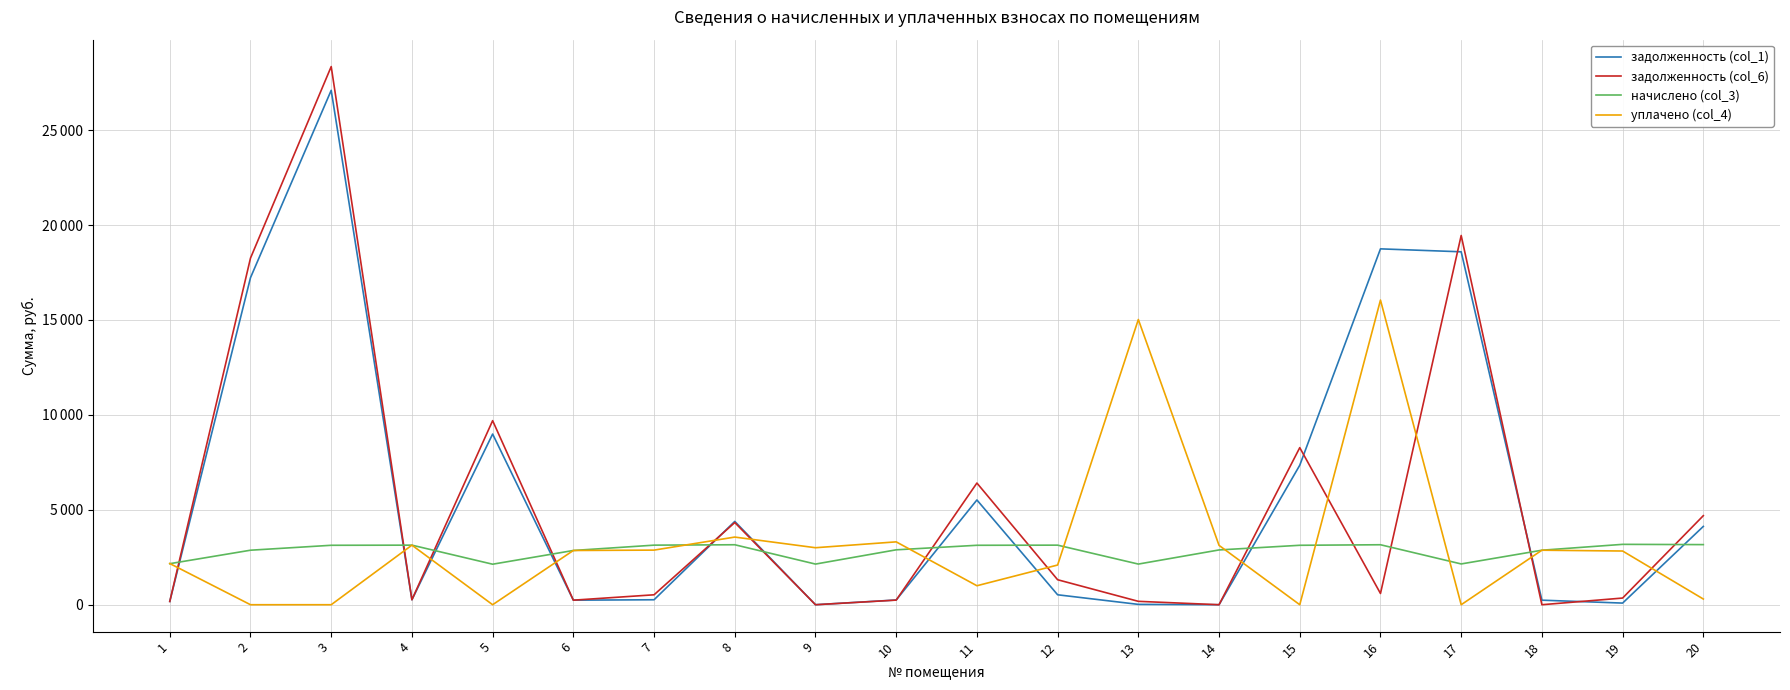

Does the chart display data point markers on the line(s)?

No